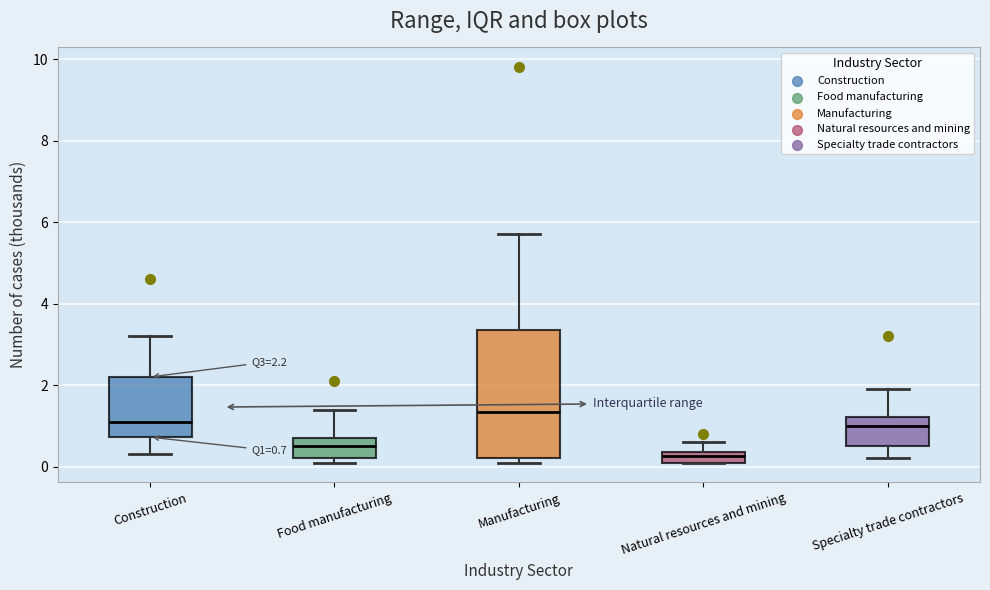

Comparing the boxes themselves (not the whiskers), which one is the tallest?

Manufacturing